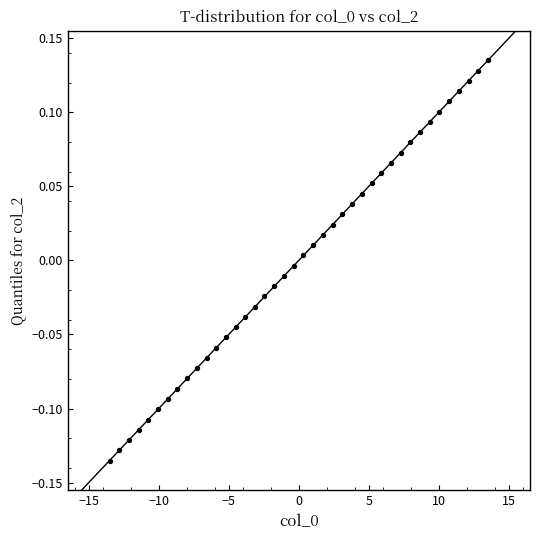

What is the range of X values (max minus min)?

27.0